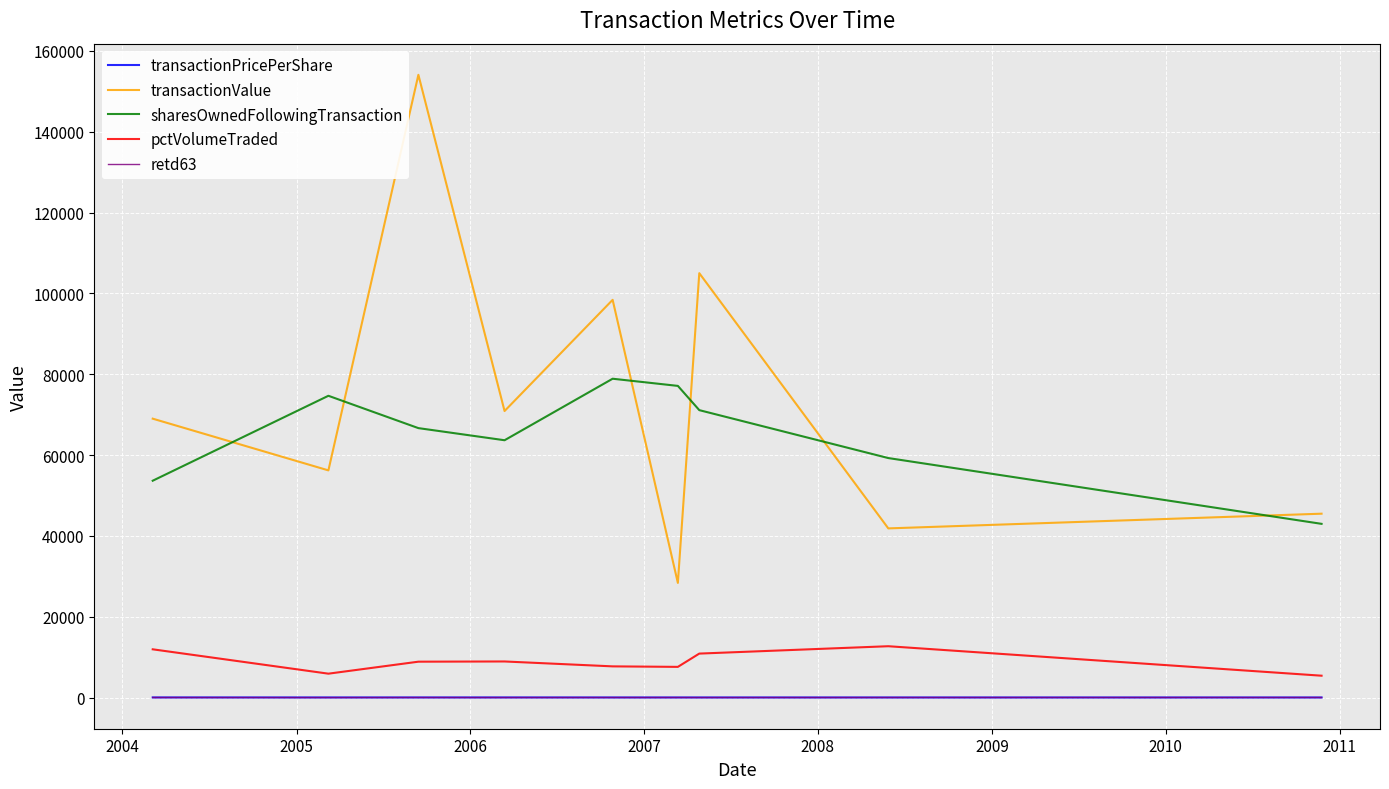

Which series has the widest spread of values?

transactionValue